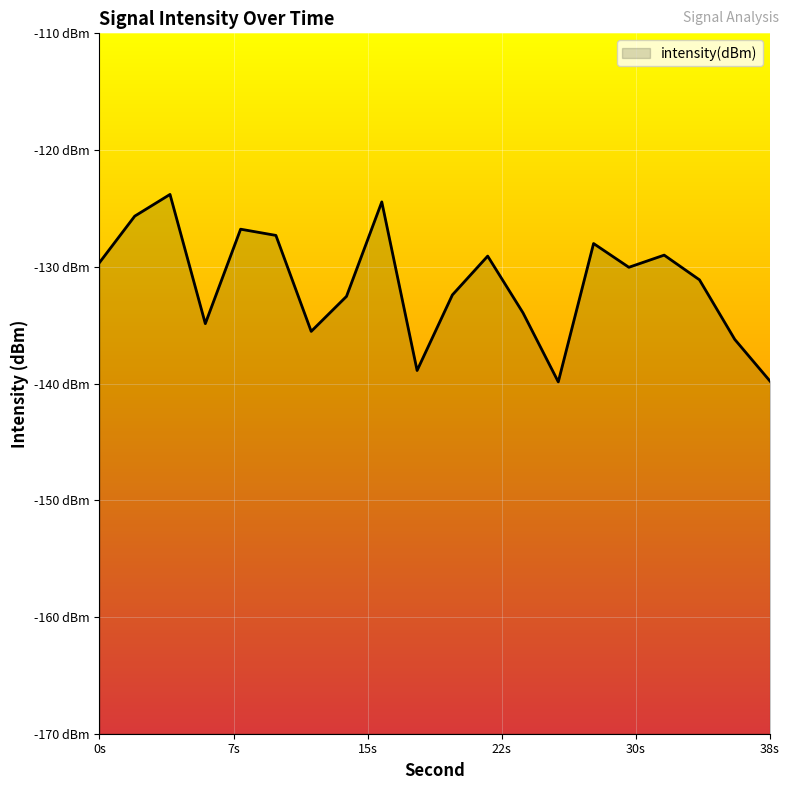

Where is the first local minimum?

6